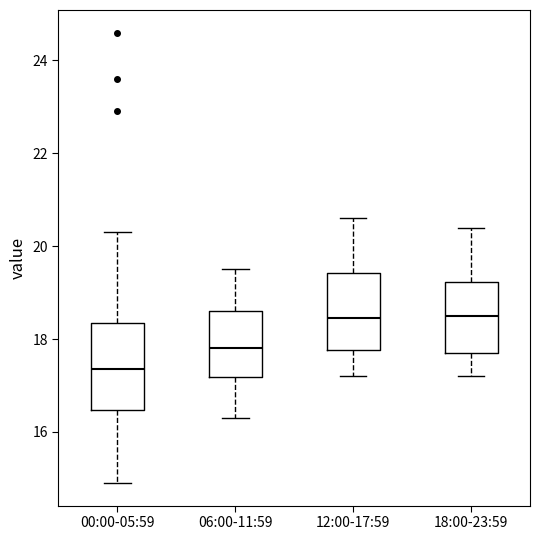

Reading left to right, read every box against the y-axis: the position of its median line, the range the box covers, and the ends of its whiskers. The values are not printed on the chart, so give them approximately, as read against the axis.

00:00-05:59: median 17.4, box 16.4 to 18.4, whiskers 15.0 to 20.4
06:00-11:59: median 17.8, box 17.2 to 18.6, whiskers 16.4 to 19.6
12:00-17:59: median 18.4, box 17.8 to 19.4, whiskers 17.2 to 20.6
18:00-23:59: median 18.6, box 17.8 to 19.2, whiskers 17.2 to 20.4